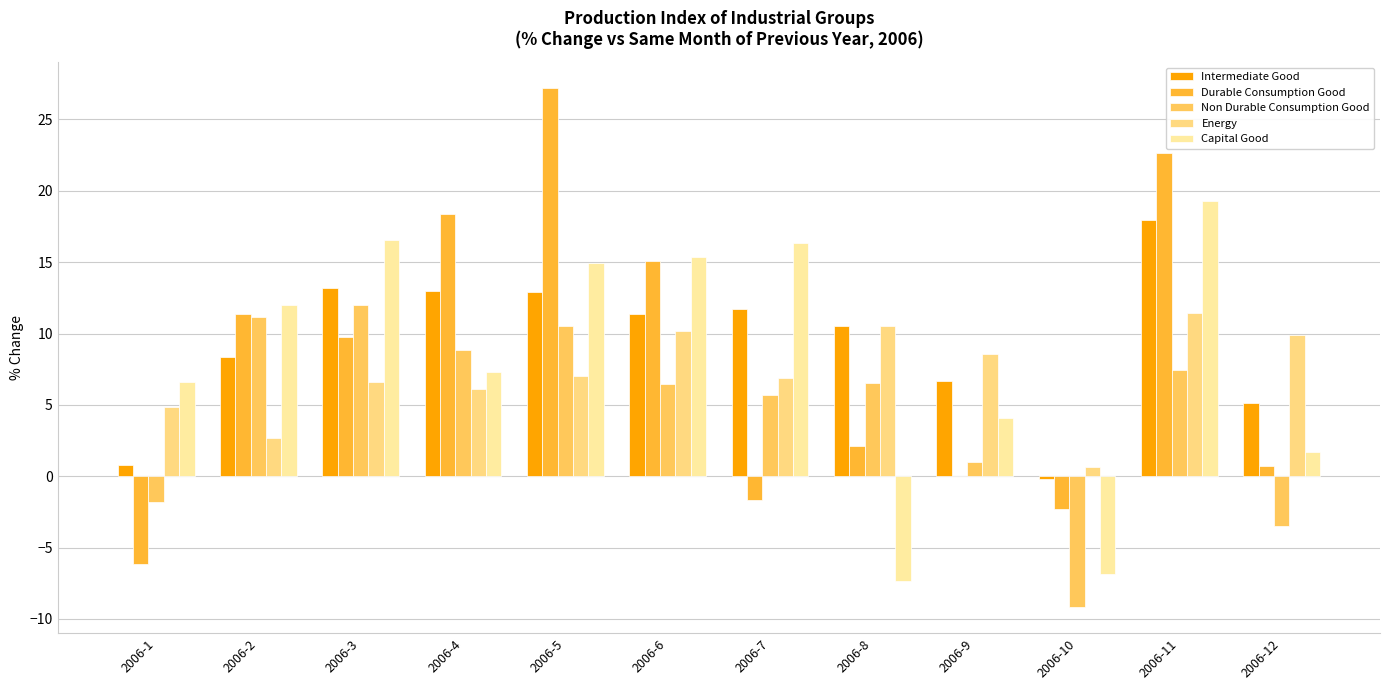

Reading right to left, extract all data points from this chart.

Intermediate Good: 5.2	18.0	-0.2	6.7	10.5	11.7	11.4	12.9	13.0	13.2	8.3	0.8
Durable Consumption Good: 0.7	22.6	-2.3	0.0	2.1	-1.7	15.1	27.2	18.4	9.8	11.4	-6.1
Non Durable Consumption Good: -3.5	7.4	-9.2	1.0	6.5	5.7	6.5	10.6	8.9	12.0	11.1	-1.8
Energy: 9.9	11.5	0.7	8.6	10.6	6.9	10.2	7.0	6.1	6.6	2.7	4.9
Capital Good: 1.7	19.3	-6.9	4.1	-7.4	16.4	15.3	14.9	7.3	16.6	12.0	6.6